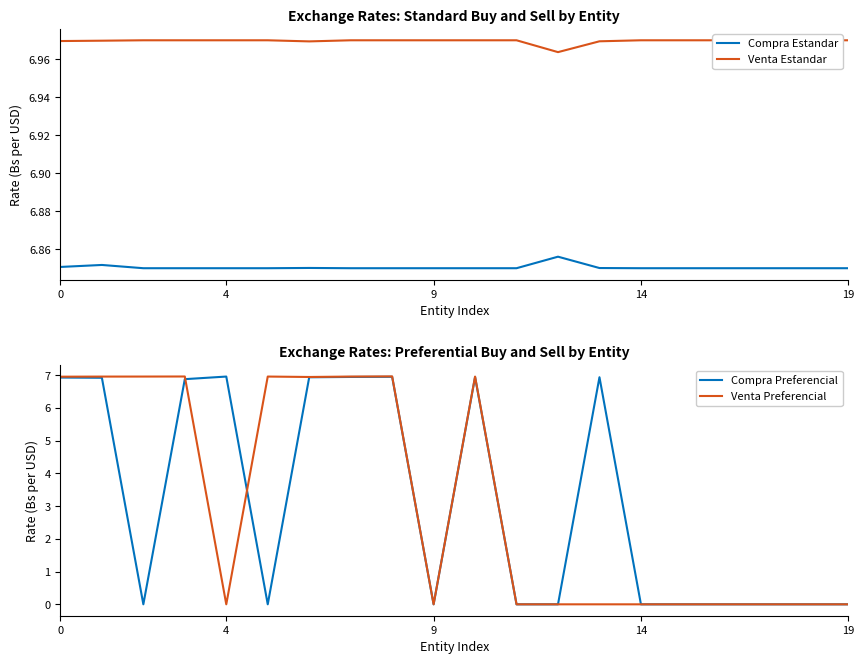

The Compra Estandar series shows 2.7 at 6. True or false?

False